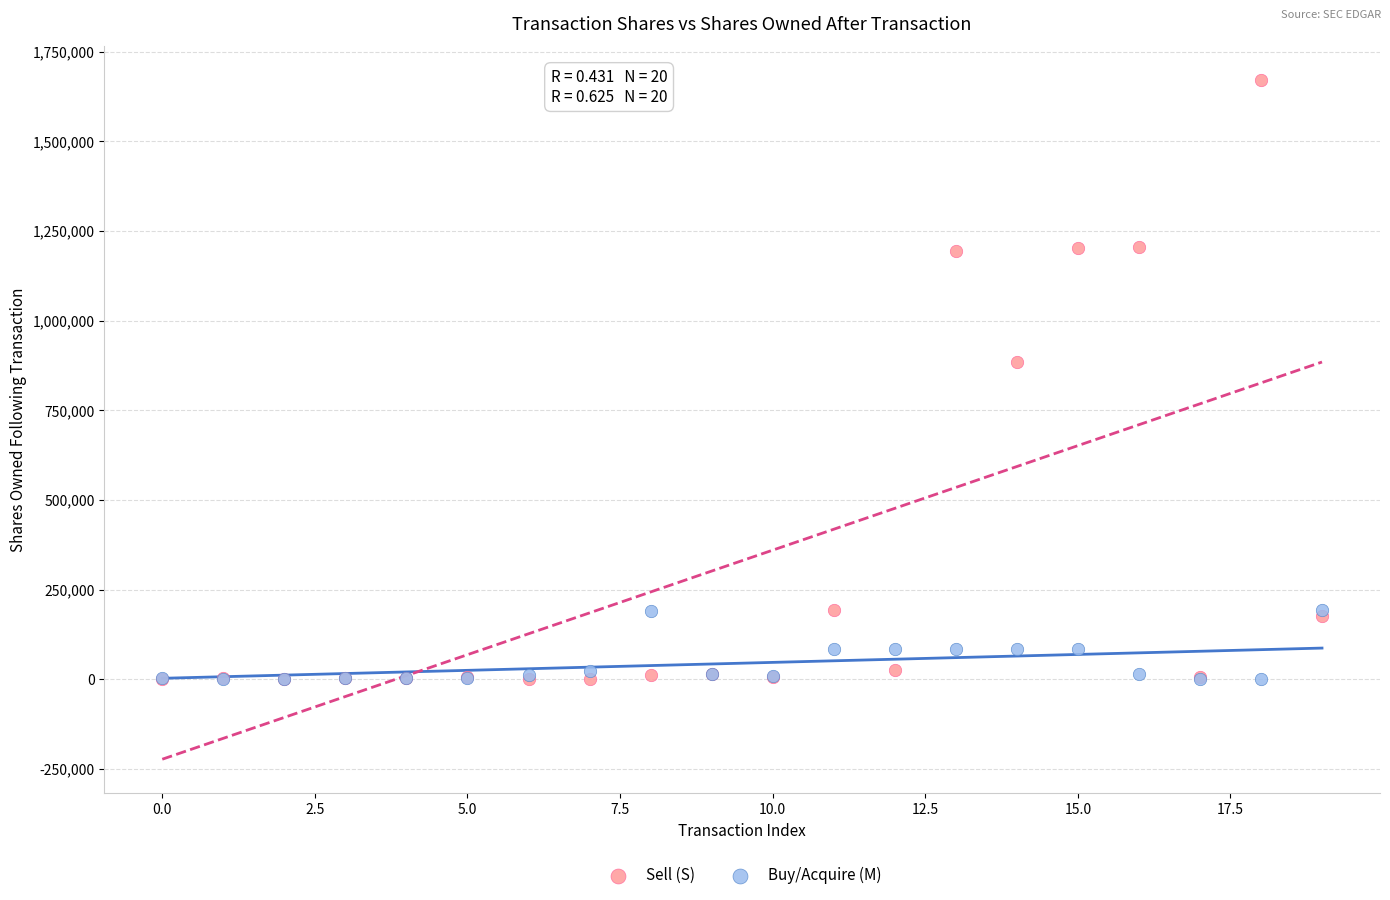

Across all series, what Y value is closest to 835000?

885321